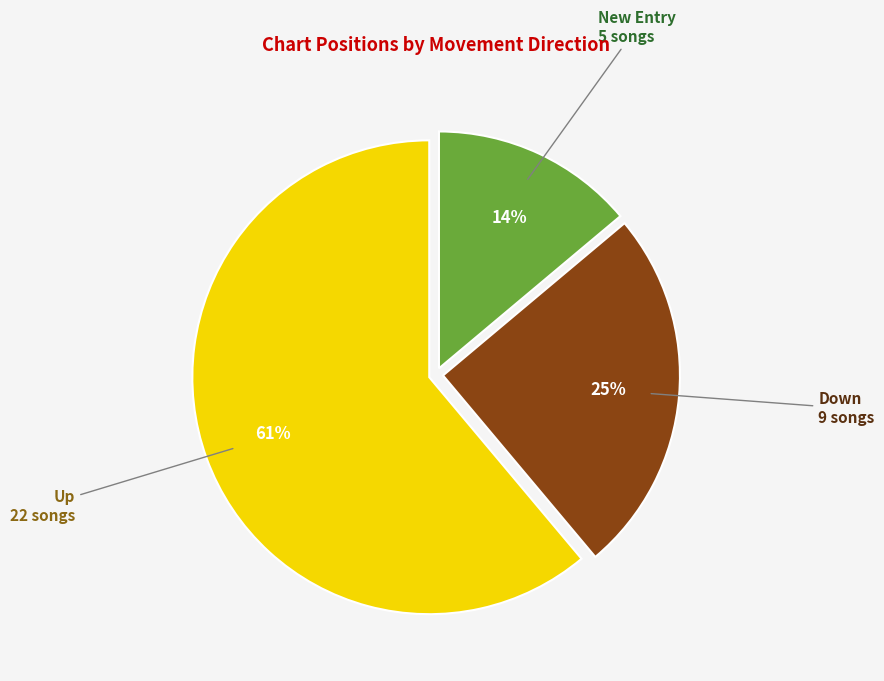

How many slices are in this pie chart?

3